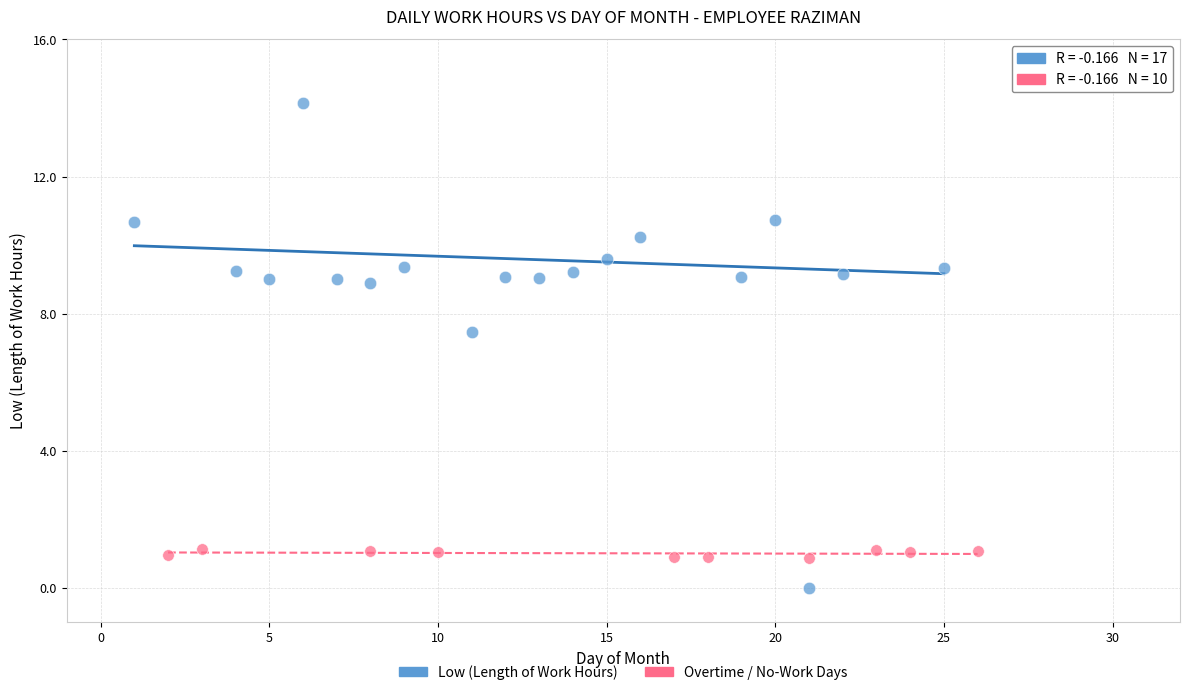

Which series reaches the minimum Y coordinate?

Low (Length of Work Hours)